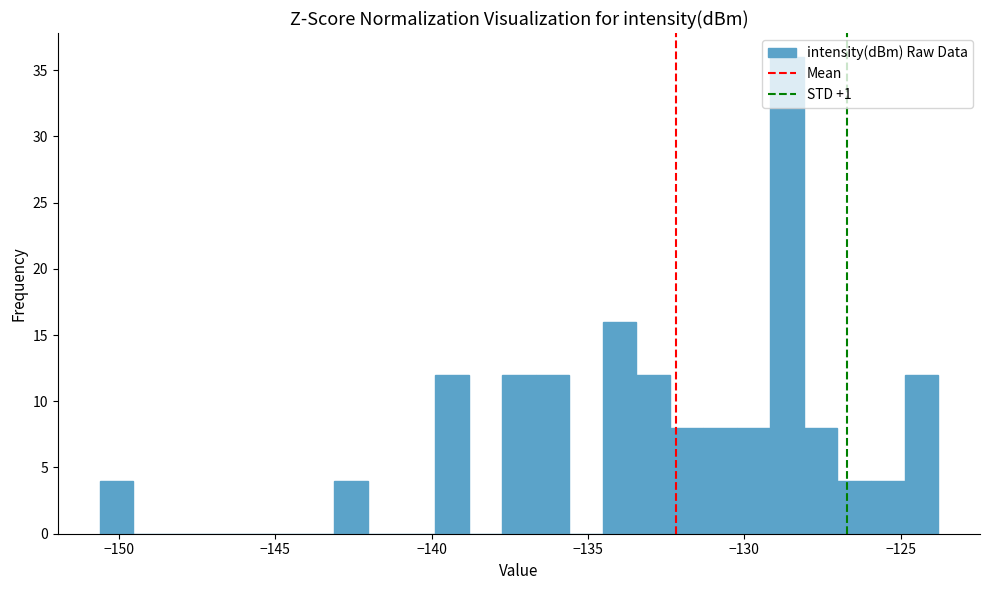

Around what value on the x-axis is the tallest bar? Give the approximate position of its centre, as read against the axis.

-128.5